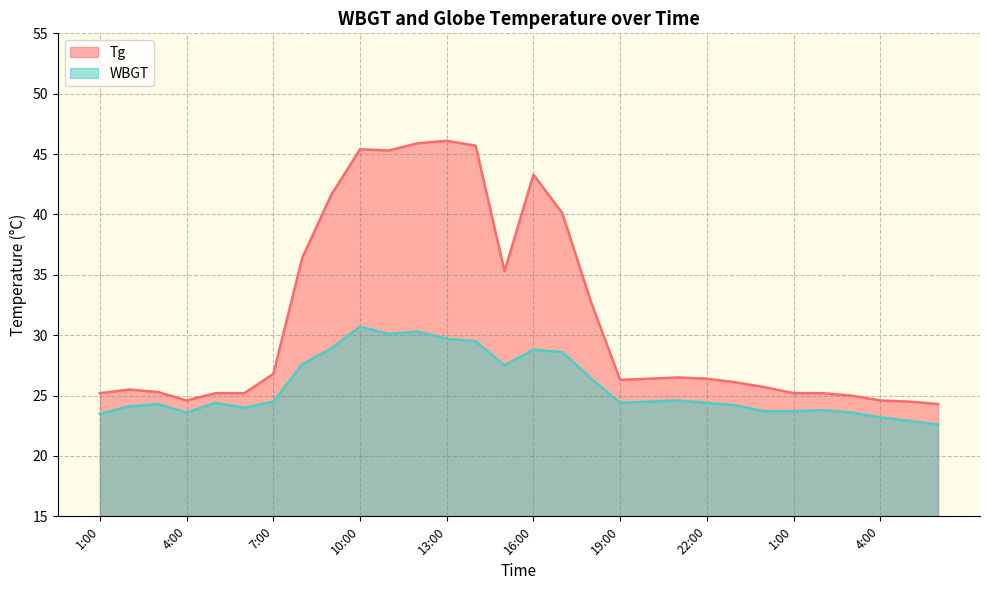

How many interior local valleys does the WBGT series have?

5